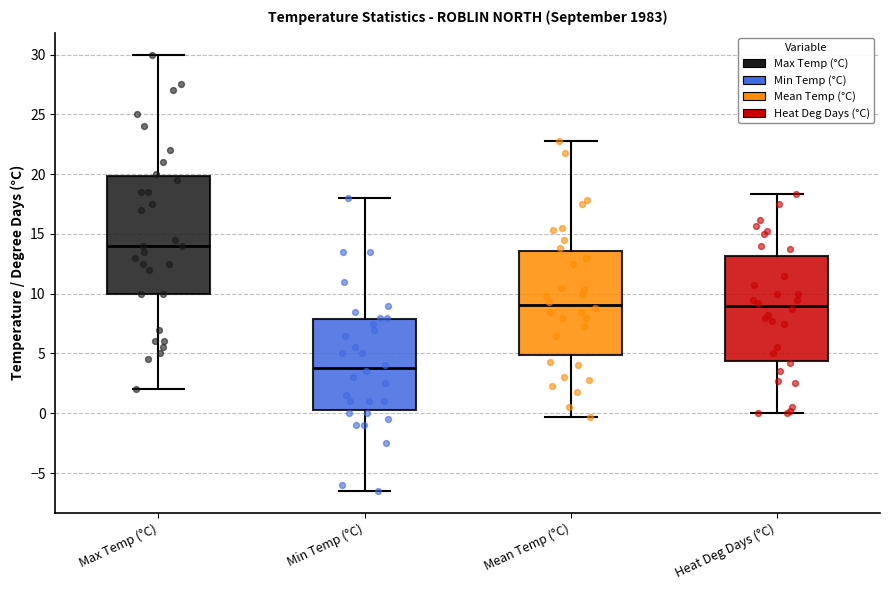

Comparing the boxes themselves (not the whiskers), which one is the tallest?

Max Temp (°C)